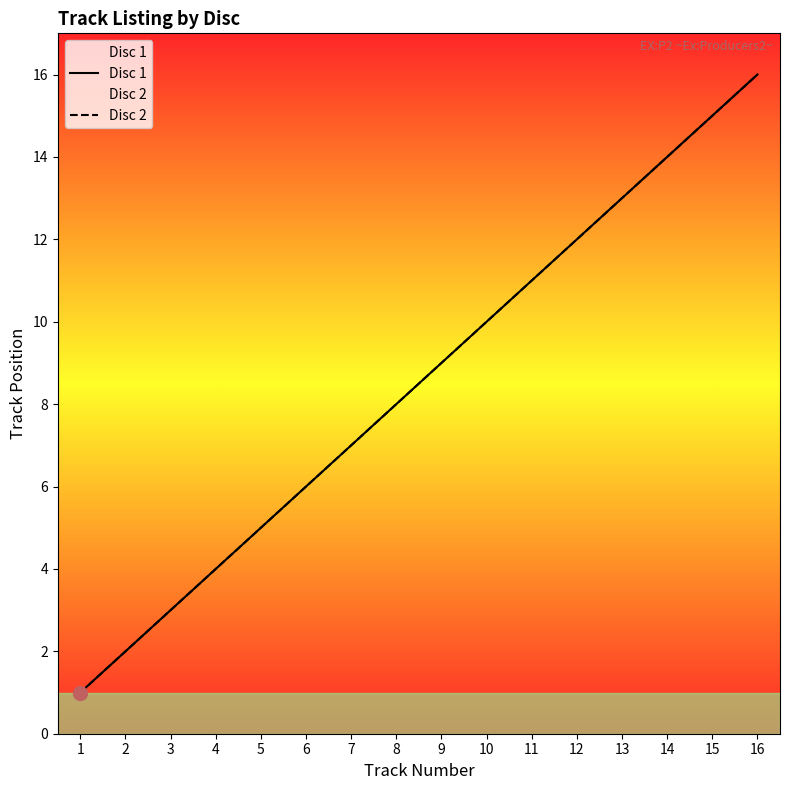

What is the sum of all Disc 1 values?

136